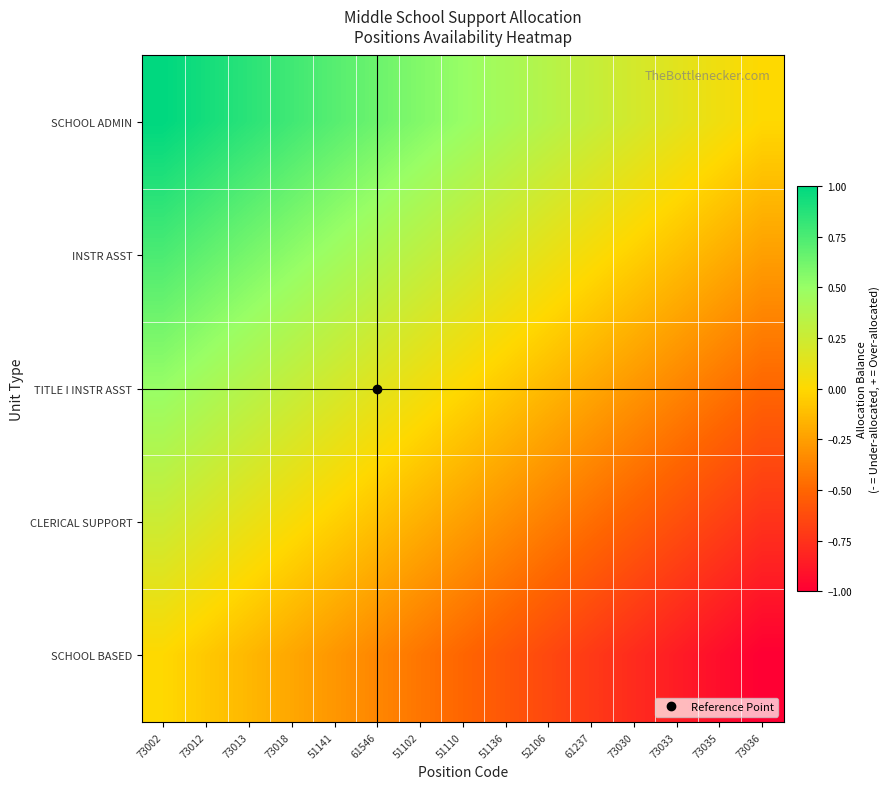

Reading right to left, what are all the values shown in this chart?

SCHOOL ADMIN: 73036=0.0	73035=0.1	73033=0.1	73030=0.2	61237=0.3	52106=0.4	51136=0.4	51110=0.5	51102=0.6	61546=0.6	51141=0.7	73018=0.8	73013=0.9	73012=0.9	73002=1.0
INSTR ASST: 73036=-0.2	73035=-0.2	73033=-0.1	73030=-0.0	61237=0.0	52106=0.1	51136=0.2	51110=0.2	51102=0.3	61546=0.4	51141=0.5	73018=0.5	73013=0.6	73012=0.7	73002=0.8
TITLE I INSTR ASST: 73036=-0.5	73035=-0.4	73033=-0.4	73030=-0.3	61237=-0.2	52106=-0.1	51136=-0.1	51110=0.0	51102=0.1	61546=0.1	51141=0.2	73018=0.3	73013=0.4	73012=0.4	73002=0.5
CLERICAL SUPPORT: 73036=-0.8	73035=-0.7	73033=-0.6	73030=-0.5	61237=-0.5	52106=-0.4	51136=-0.3	51110=-0.2	51102=-0.2	61546=-0.1	51141=-0.0	73018=0.0	73013=0.1	73012=0.2	73002=0.2
SCHOOL BASED: 73036=-1.0	73035=-0.9	73033=-0.9	73030=-0.8	61237=-0.7	52106=-0.6	51136=-0.6	51110=-0.5	51102=-0.4	61546=-0.4	51141=-0.3	73018=-0.2	73013=-0.1	73012=-0.1	73002=0.0